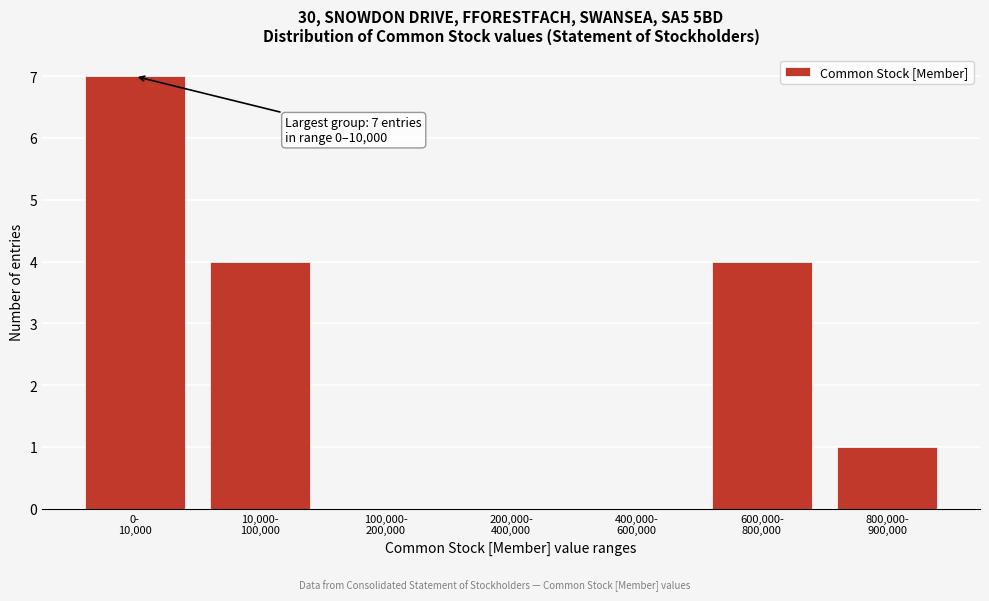

What is the sum of all values?

16